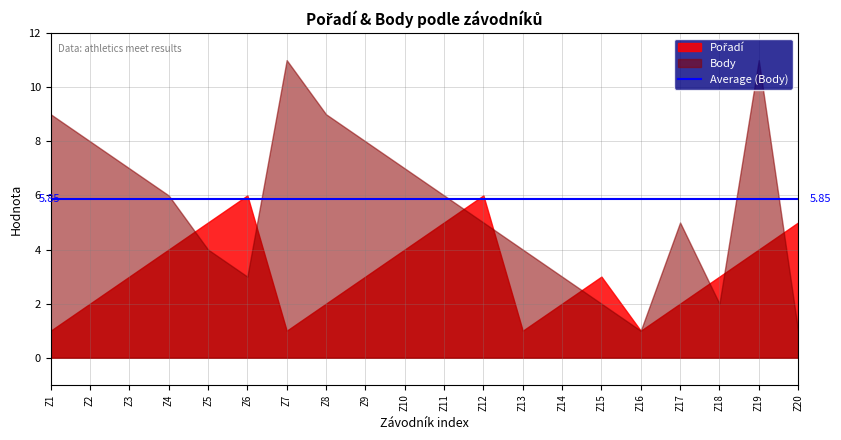

True or false: Body has a value of 4 at 99.

False